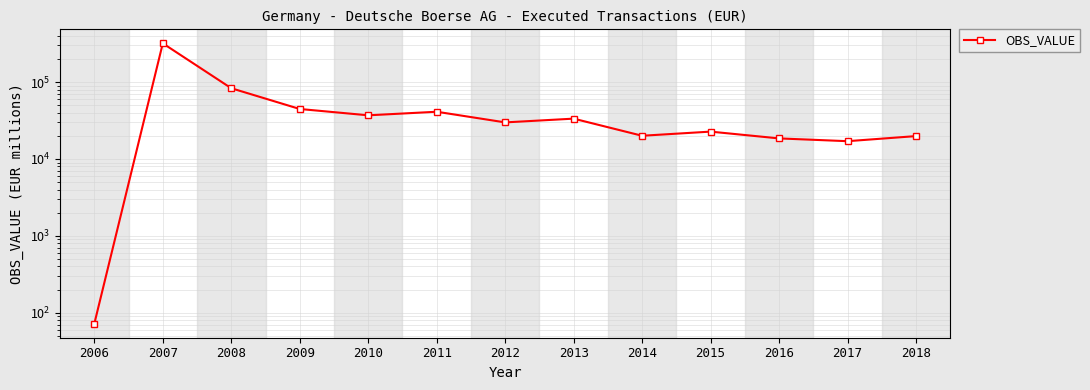

What is the difference between the maximum and second lowest values?

302198.4